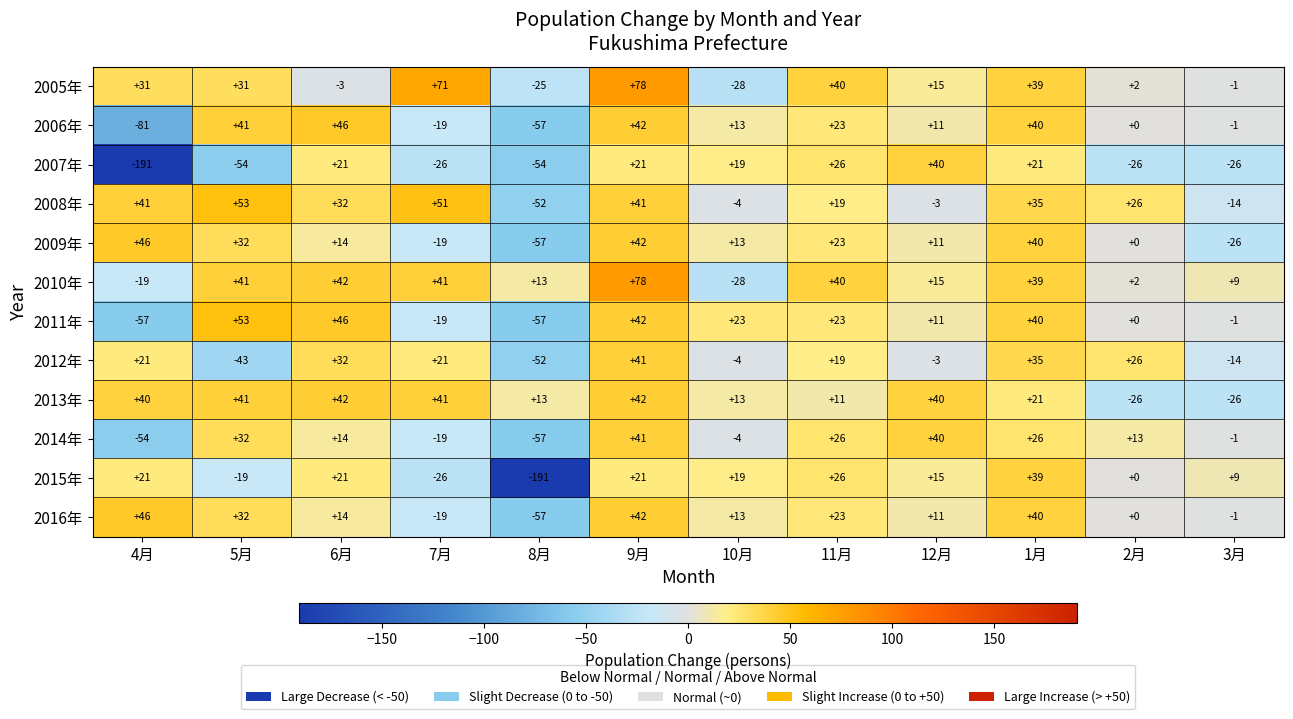

What is the total value across all series at 5月?

240